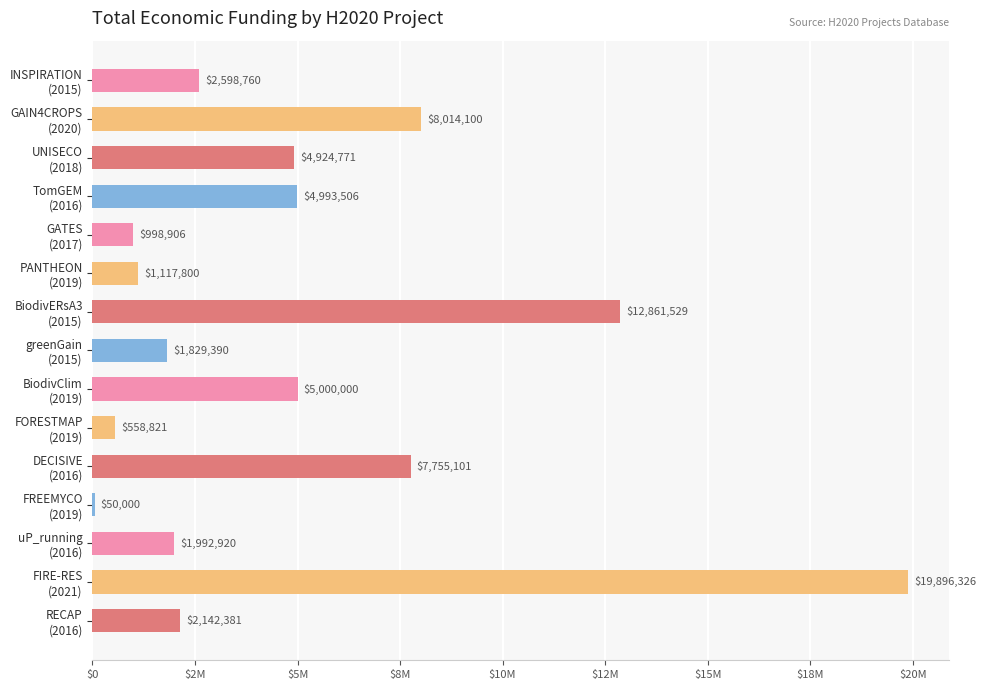

How many values are below 2598760?

7